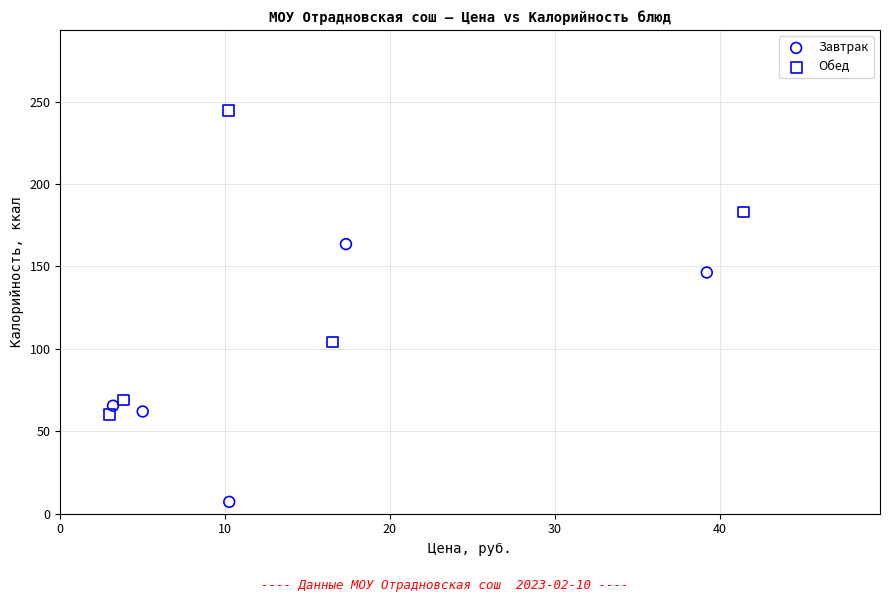

Which series reaches the minimum Y coordinate?

Завтрак